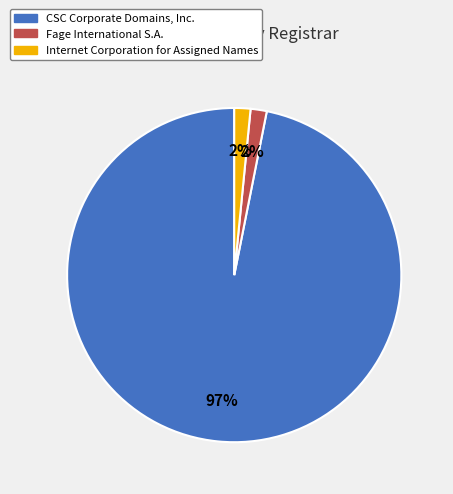

To the nearest percent, what is the average slice percentage?

33%